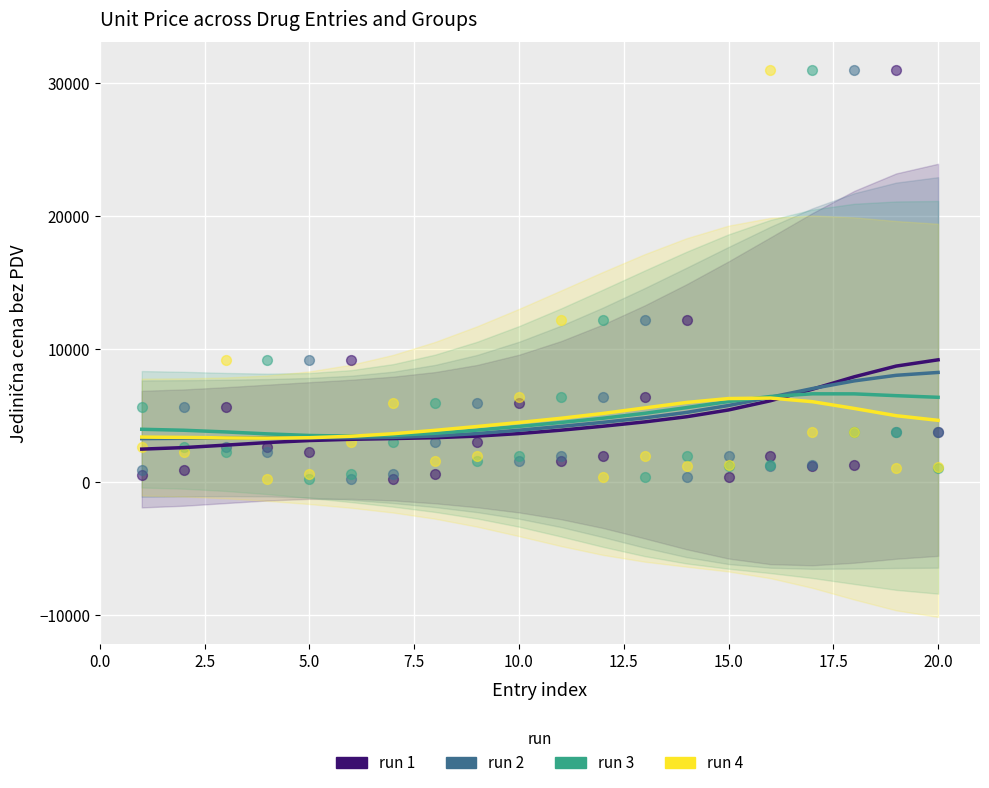

Which series reaches the maximum Y coordinate?

1